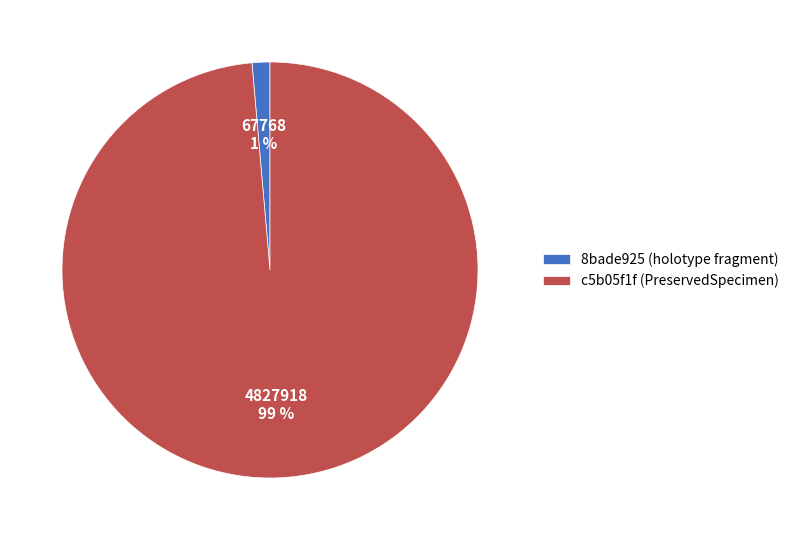

The 8bade925 (holotype fragment) slice represents 1% of the pie. True or false?

True